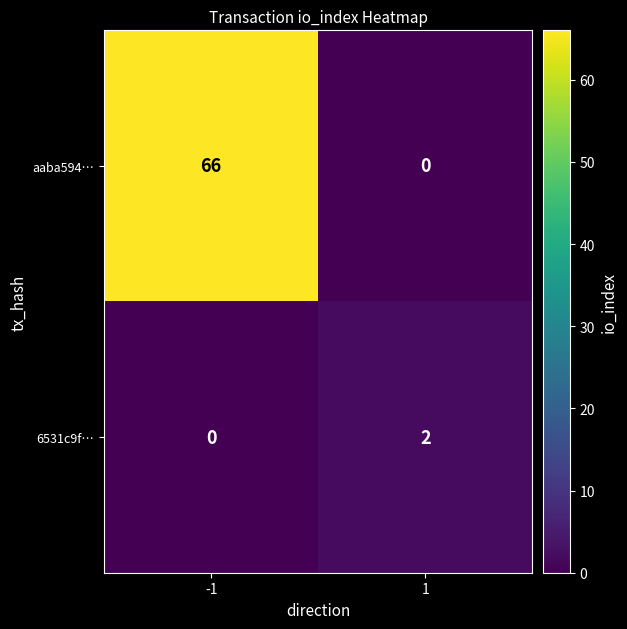

How many distinct data groups are displayed?

2